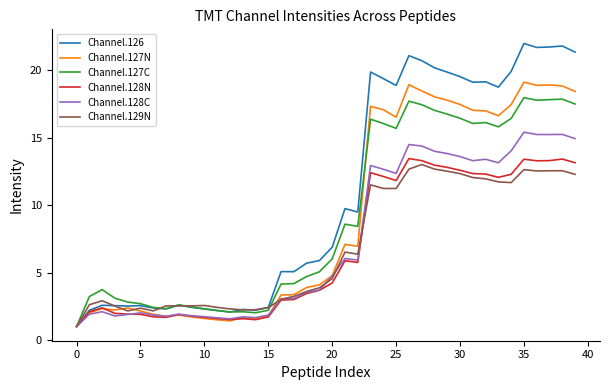

Is this an area chart (filled region under the line)?

No